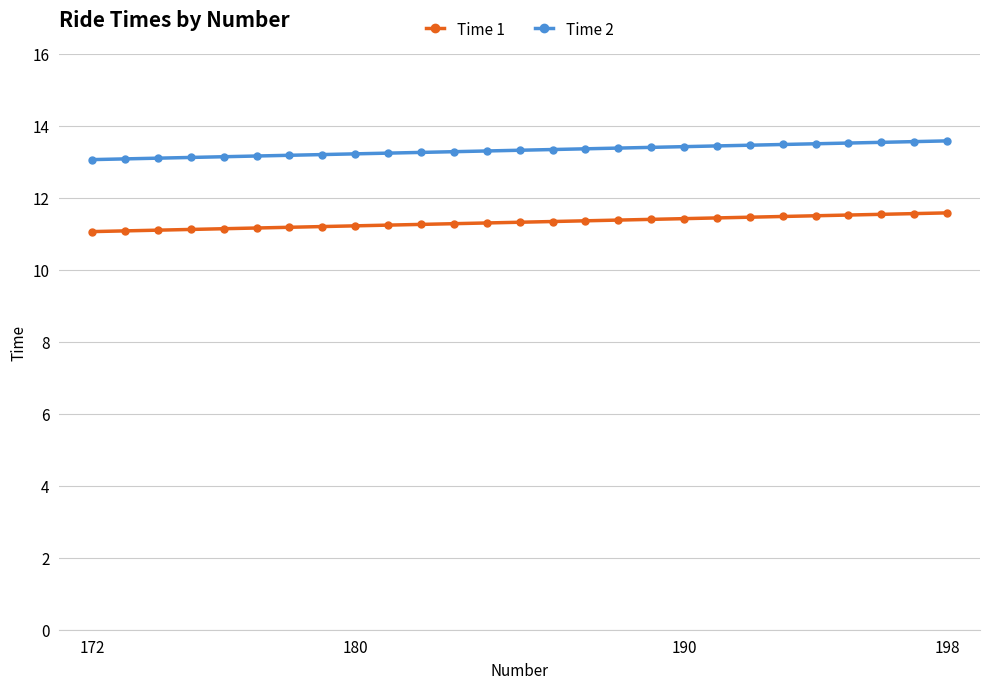

What is the greatest value displayed?

13.6